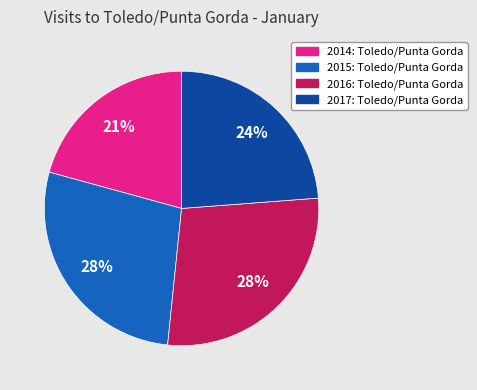

Is the sum of 2017: Toledo/Punta Gorda and 2015: Toledo/Punta Gorda greater than half?

Yes